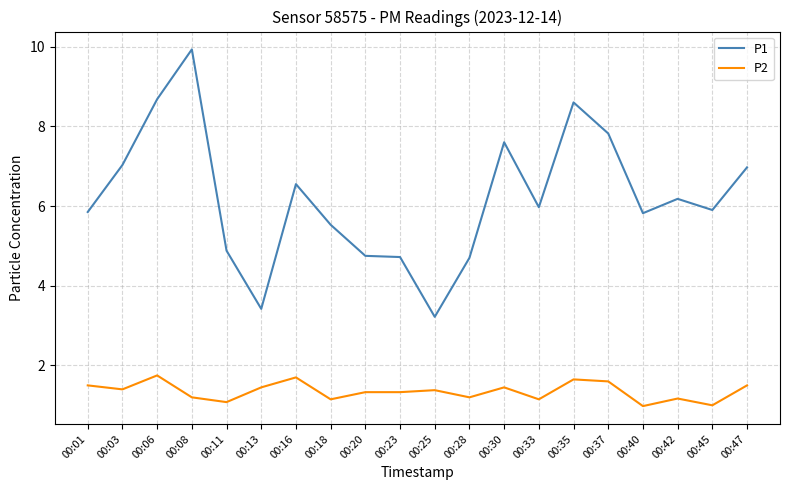

Rank the series by their maximum value, from highest to lowest.

P1, P2